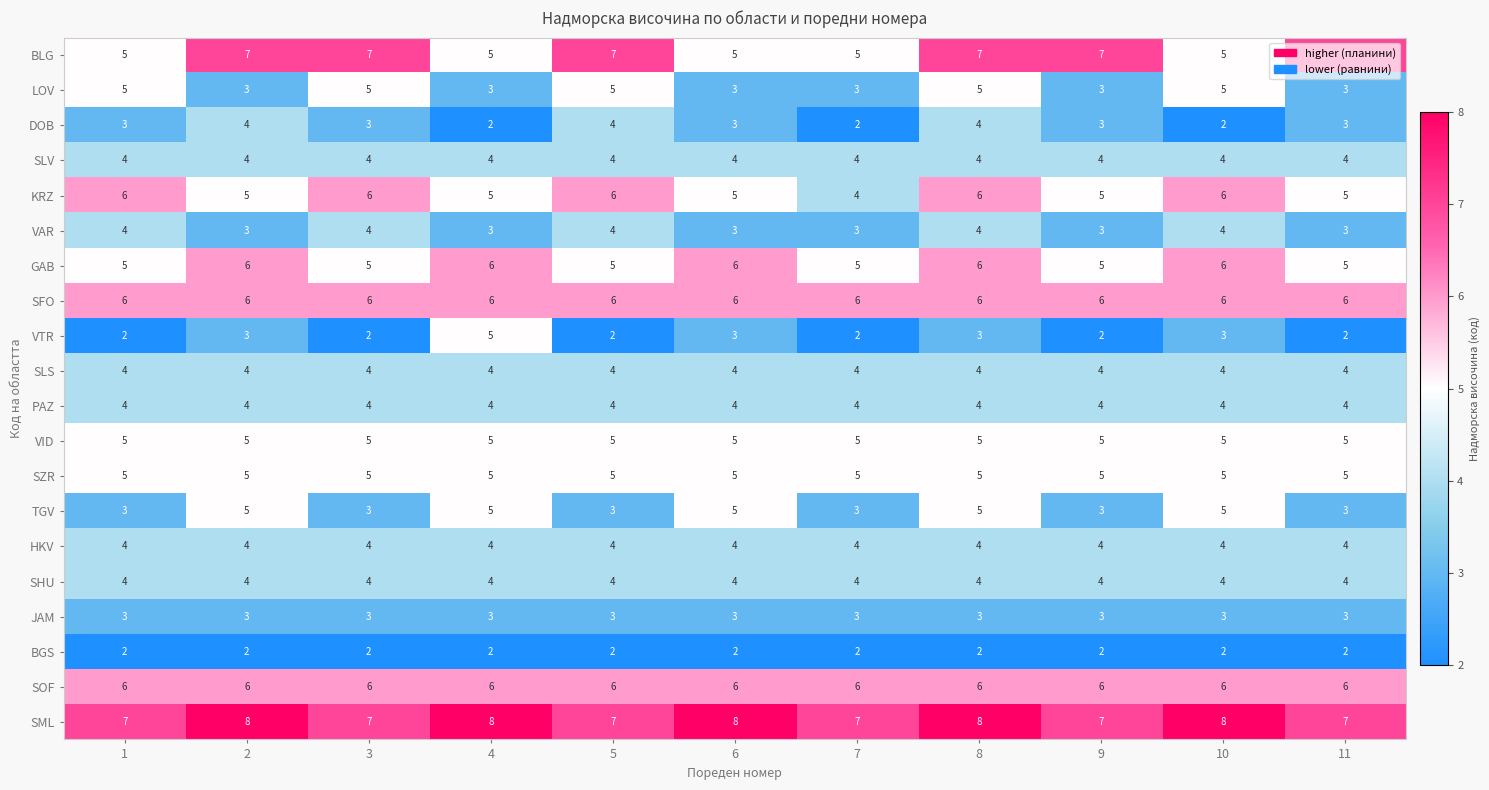

What is the minimum value for VAR?

3